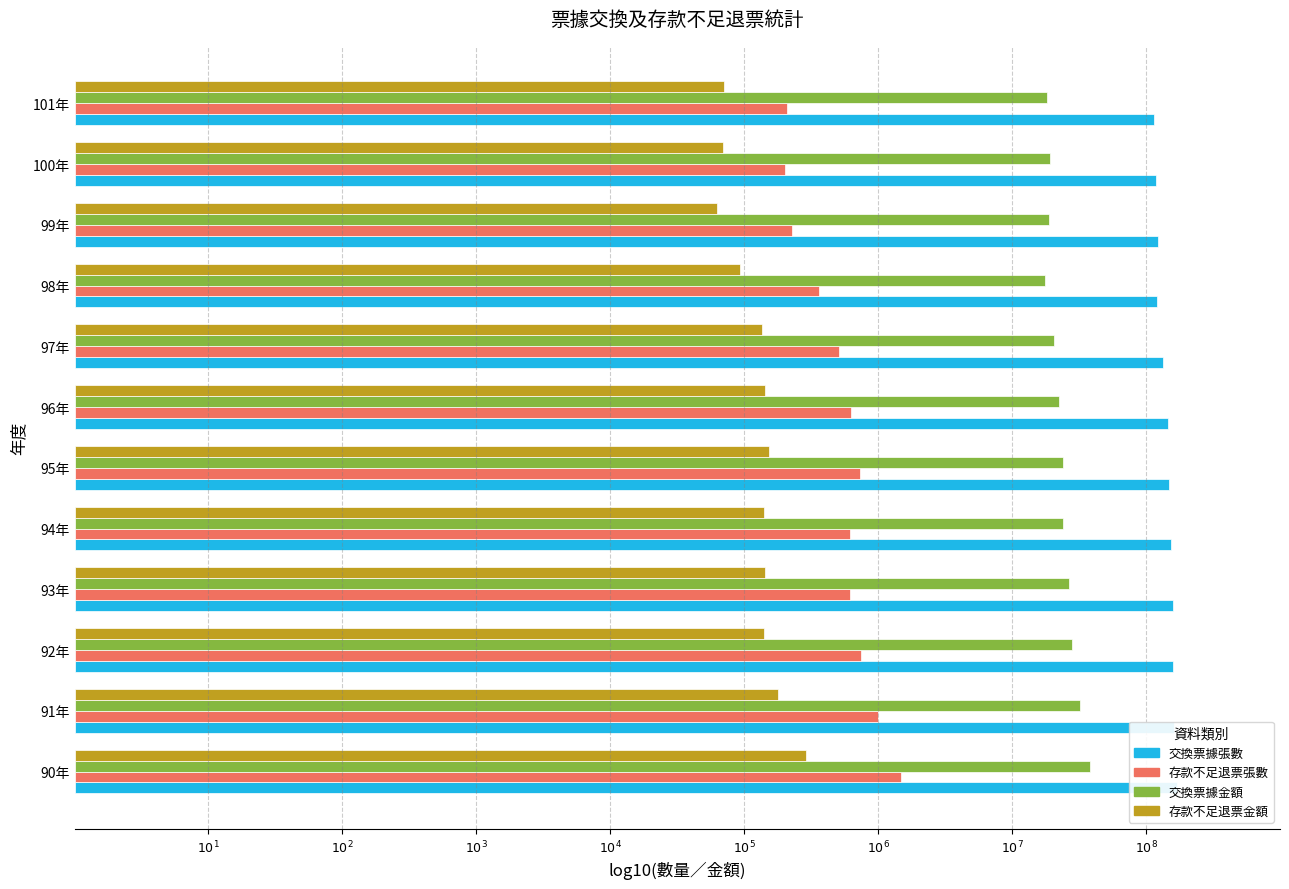

The 存款不足退票金額 series shows 2.4 at 97年. True or false?

False